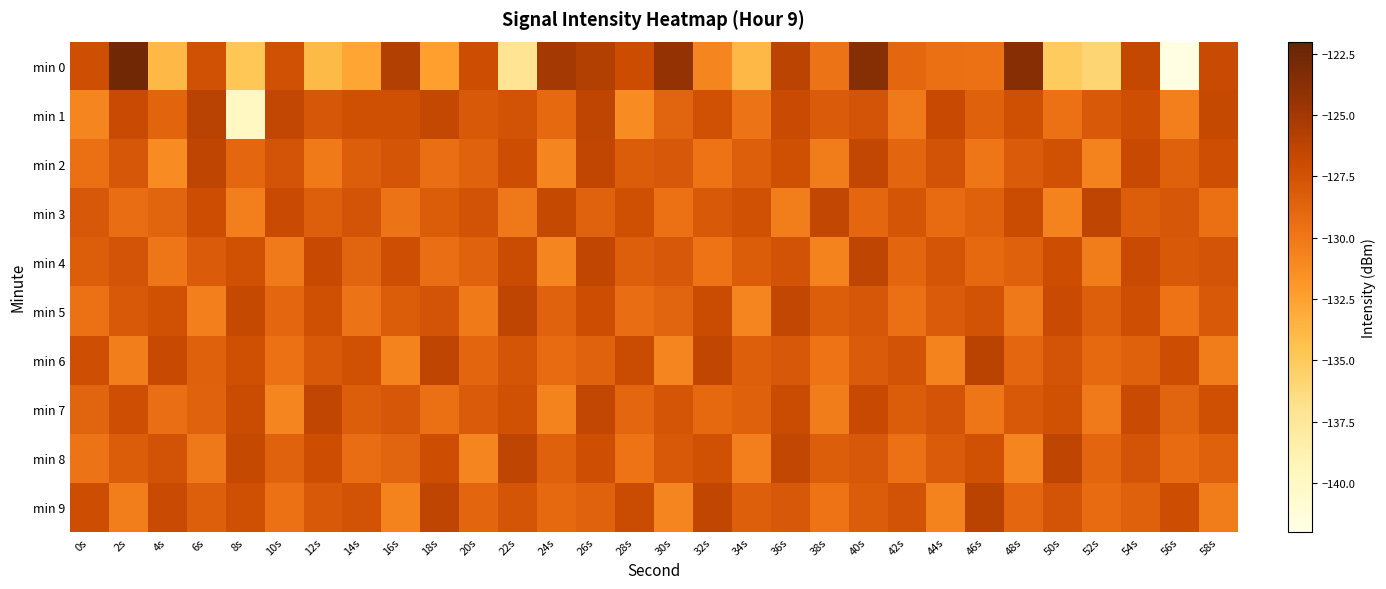

Reading left to right, list all the values displayed in this chart.

min 0: 0s=-127.2	2s=-122.6	4s=-133.8	6s=-127.4	8s=-134.7	10s=-127.4	12s=-133.9	14s=-132.7	16s=-125.8	18s=-132.3	20s=-127.1	22s=-137.1	24s=-125.1	26s=-125.8	28s=-127.0	30s=-124.3	32s=-130.8	34s=-133.9	36s=-126.3	38s=-129.8	40s=-123.6	42s=-128.9	44s=-129.5	46s=-129.5	48s=-123.7	50s=-135.1	52s=-135.9	54s=-126.7	56s=-141.9	58s=-126.9
min 1: 0s=-130.8	2s=-126.9	4s=-128.8	6s=-126.1	8s=-139.9	10s=-126.5	12s=-127.8	14s=-127.3	16s=-127.3	18s=-126.6	20s=-128.0	22s=-127.5	24s=-129.1	26s=-126.3	28s=-131.2	30s=-128.7	32s=-127.4	34s=-129.8	36s=-126.9	38s=-128.1	40s=-127.6	42s=-130.2	44s=-126.8	46s=-128.5	48s=-127.3	50s=-129.6	52s=-128.0	54s=-127.2	56s=-130.5	58s=-126.7
min 2: 0s=-129.5	2s=-127.8	4s=-131.2	6s=-126.4	8s=-128.9	10s=-127.6	12s=-130.1	14s=-128.3	16s=-127.7	18s=-129.4	20s=-128.6	22s=-127.1	24s=-130.8	26s=-126.5	28s=-128.2	30s=-127.9	32s=-129.7	34s=-128.4	36s=-127.3	38s=-130.3	40s=-126.6	42s=-128.8	44s=-127.5	46s=-129.9	48s=-128.1	50s=-127.4	52s=-130.6	54s=-126.8	56s=-128.5	58s=-127.2
min 3: 0s=-127.9	2s=-129.3	4s=-128.7	6s=-127.1	8s=-130.5	10s=-126.9	12s=-128.4	14s=-127.6	16s=-129.8	18s=-128.2	20s=-127.5	22s=-130.0	24s=-126.7	26s=-128.6	28s=-127.3	30s=-129.6	32s=-128.0	34s=-127.4	36s=-130.4	38s=-126.6	40s=-128.9	42s=-127.7	44s=-129.2	46s=-128.5	48s=-127.0	50s=-130.7	52s=-126.4	54s=-128.3	56s=-127.8	58s=-129.5
min 4: 0s=-128.3	2s=-127.6	4s=-129.9	6s=-128.1	8s=-127.4	10s=-130.2	12s=-126.8	14s=-128.7	16s=-127.2	18s=-129.4	20s=-128.6	22s=-127.0	24s=-130.9	26s=-126.5	28s=-128.4	30s=-127.9	32s=-129.7	34s=-128.2	36s=-127.5	38s=-130.6	40s=-126.3	42s=-128.8	44s=-127.7	46s=-129.1	48s=-128.5	50s=-127.1	52s=-130.3	54s=-126.9	56s=-128.0	58s=-127.6
min 5: 0s=-129.6	2s=-128.0	4s=-127.4	6s=-130.5	8s=-126.7	10s=-128.9	12s=-127.3	14s=-129.8	16s=-128.2	18s=-127.6	20s=-130.1	22s=-126.4	24s=-128.6	26s=-127.1	28s=-129.3	30s=-128.7	32s=-127.0	34s=-130.8	36s=-126.6	38s=-128.3	40s=-127.8	42s=-129.5	44s=-128.1	46s=-127.5	48s=-130.0	50s=-126.9	52s=-128.4	54s=-127.2	56s=-129.7	58s=-128.0
min 6: 0s=-127.2	2s=-130.4	4s=-126.8	6s=-128.5	8s=-127.3	10s=-129.6	12s=-128.0	14s=-127.4	16s=-130.7	18s=-126.3	20s=-128.8	22s=-127.7	24s=-129.2	26s=-128.6	28s=-127.0	30s=-130.9	32s=-126.5	34s=-128.4	36s=-127.9	38s=-129.7	40s=-128.1	42s=-127.5	44s=-130.6	46s=-126.2	48s=-128.9	50s=-127.6	52s=-129.1	54s=-128.5	56s=-127.1	58s=-130.3
min 7: 0s=-128.7	2s=-127.2	4s=-129.4	6s=-128.6	8s=-127.0	10s=-130.8	12s=-126.5	14s=-128.3	16s=-127.8	18s=-129.5	20s=-128.1	22s=-127.4	24s=-130.6	26s=-126.6	28s=-128.9	30s=-127.7	32s=-129.1	34s=-128.5	36s=-127.0	38s=-130.3	40s=-126.8	42s=-128.2	44s=-127.6	46s=-129.9	48s=-128.0	50s=-127.4	52s=-130.2	54s=-126.9	56s=-128.7	58s=-127.3
min 8: 0s=-129.8	2s=-128.2	4s=-127.5	6s=-130.0	8s=-126.7	10s=-128.6	12s=-127.1	14s=-129.3	16s=-128.7	18s=-127.1	20s=-130.9	22s=-126.4	24s=-128.5	26s=-127.2	28s=-129.7	30s=-128.0	32s=-127.4	34s=-130.5	36s=-126.6	38s=-128.3	40s=-127.9	42s=-129.6	44s=-128.1	46s=-127.4	48s=-130.8	50s=-126.3	52s=-128.8	54s=-127.6	56s=-129.2	58s=-128.5
min 9: 0s=-127.1	2s=-130.4	4s=-126.9	6s=-128.4	8s=-127.3	10s=-129.6	12s=-128.0	14s=-127.5	16s=-130.7	18s=-126.3	20s=-128.8	22s=-127.7	24s=-129.1	26s=-128.6	28s=-127.0	30s=-130.9	32s=-126.5	34s=-128.4	36s=-127.9	38s=-129.7	40s=-128.2	42s=-127.5	44s=-130.6	46s=-126.2	48s=-128.9	50s=-127.6	52s=-129.2	54s=-128.5	56s=-127.1	58s=-130.3